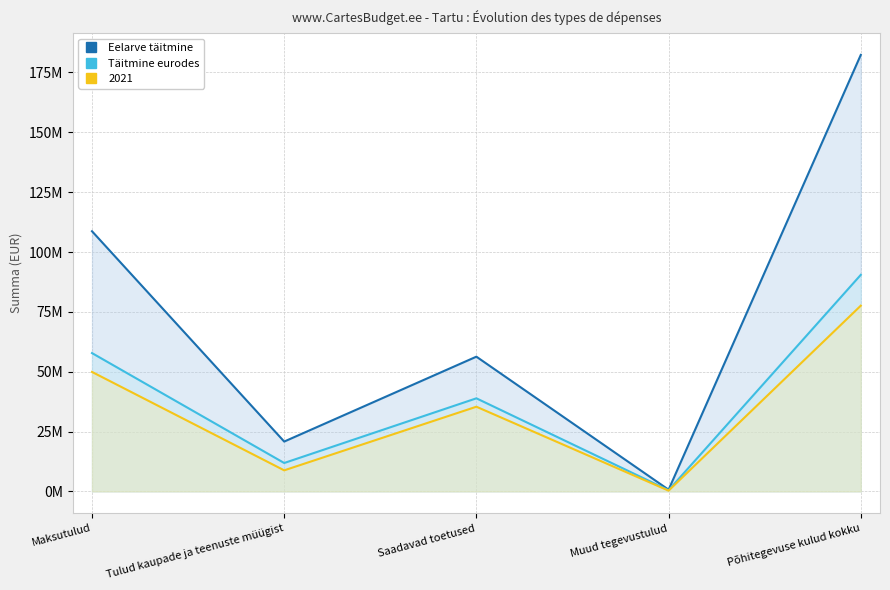

What is the label of the 1st point from the right?

Põhitegevuse kulud kokku